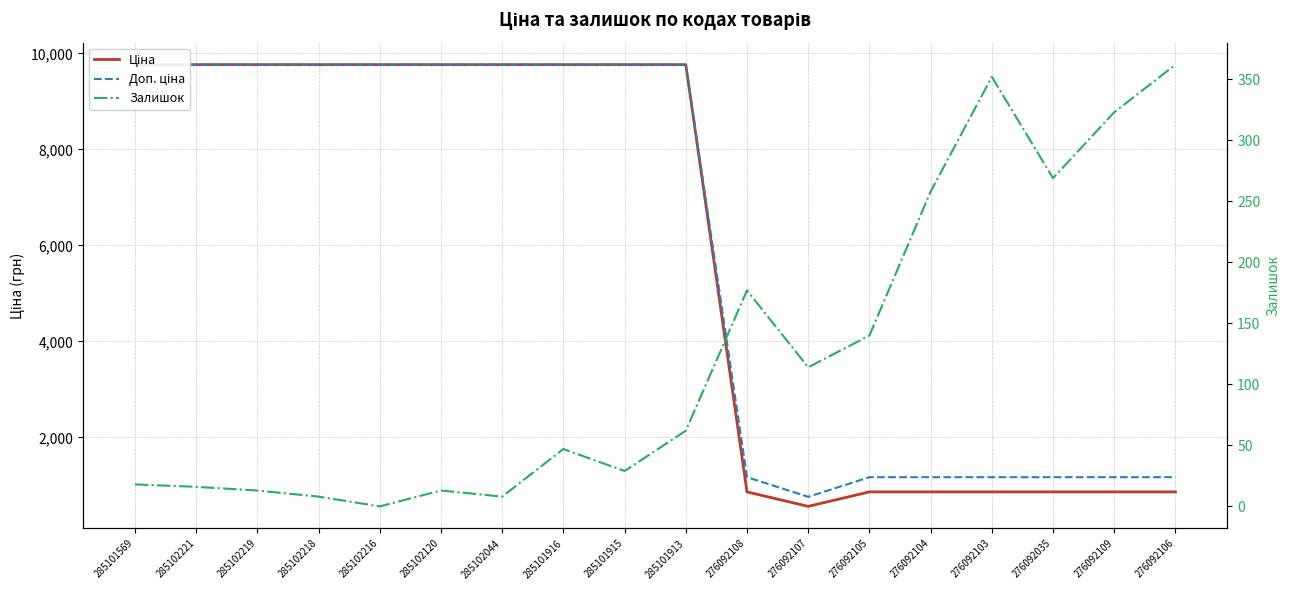

Which has a higher value, 285101913 or 276092107?

285101913